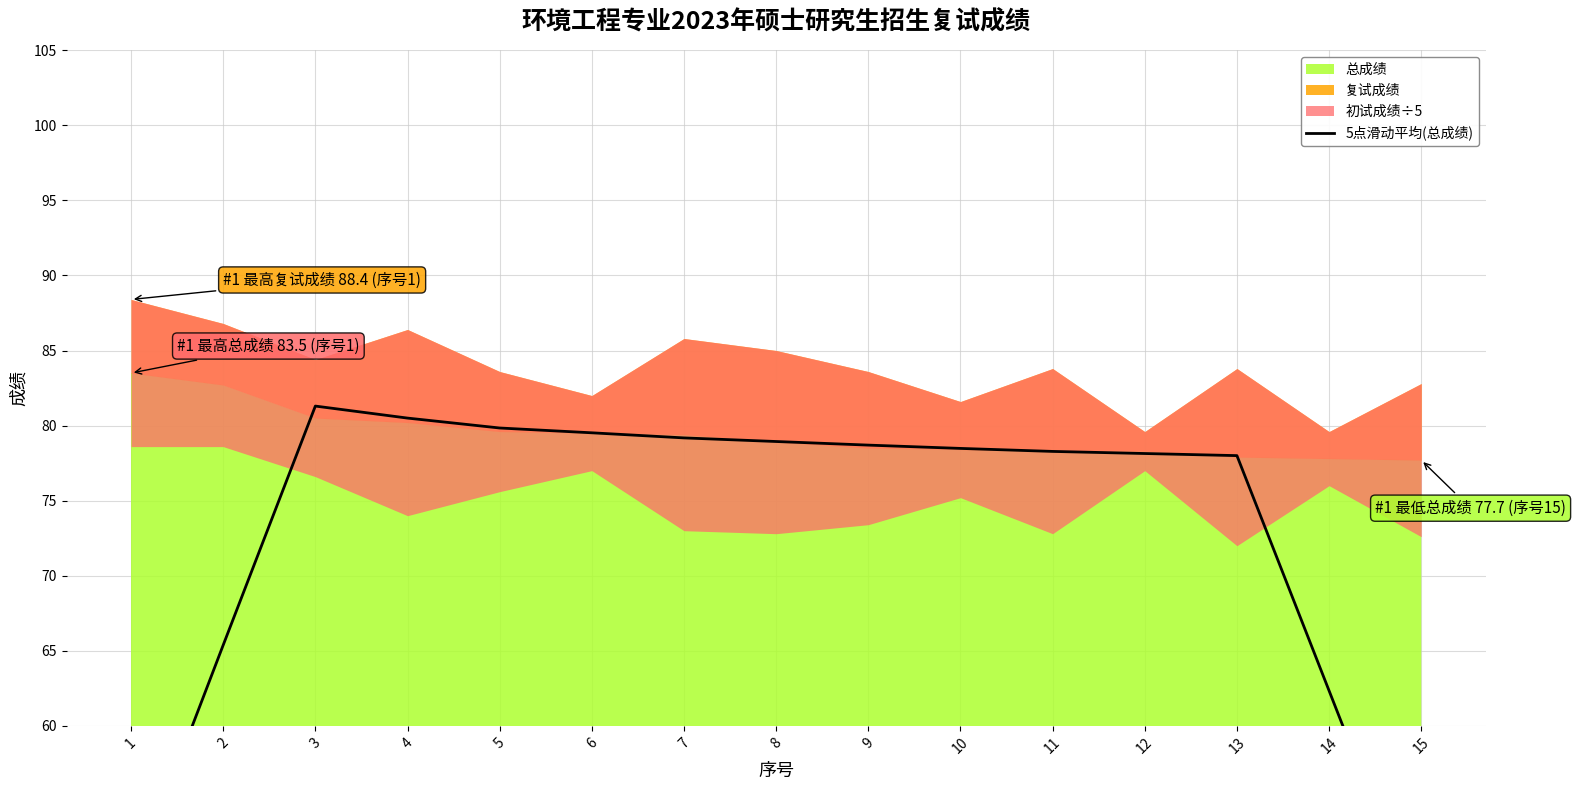

Reading left to right, extract all data points from this chart.

49.3	65.4	81.3	80.5	79.8	79.5	79.2	78.9	78.7	78.5	78.3	78.1	78.0	62.3	46.7